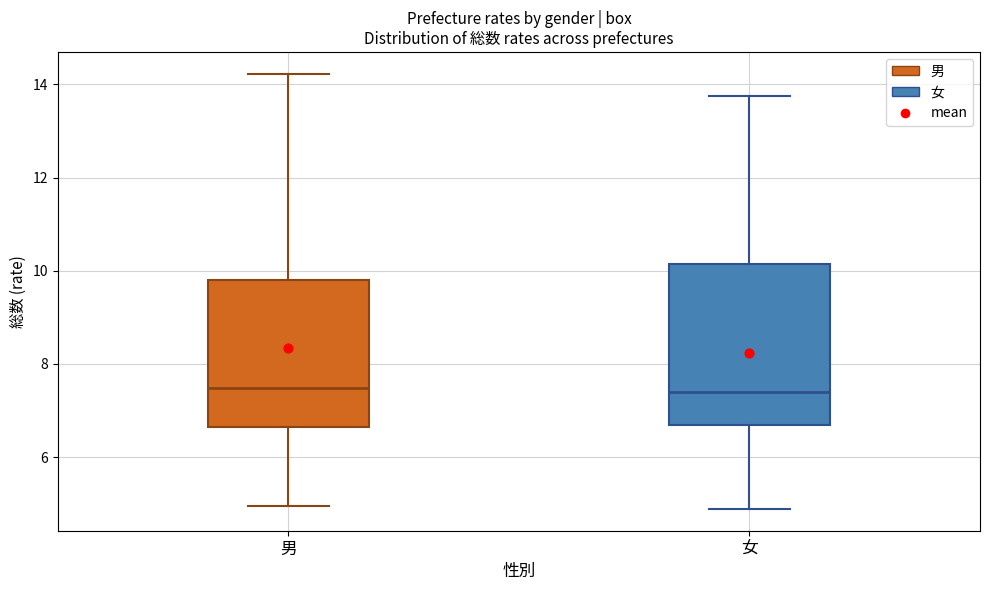

Comparing the boxes themselves (not the whiskers), which one is the tallest?

女